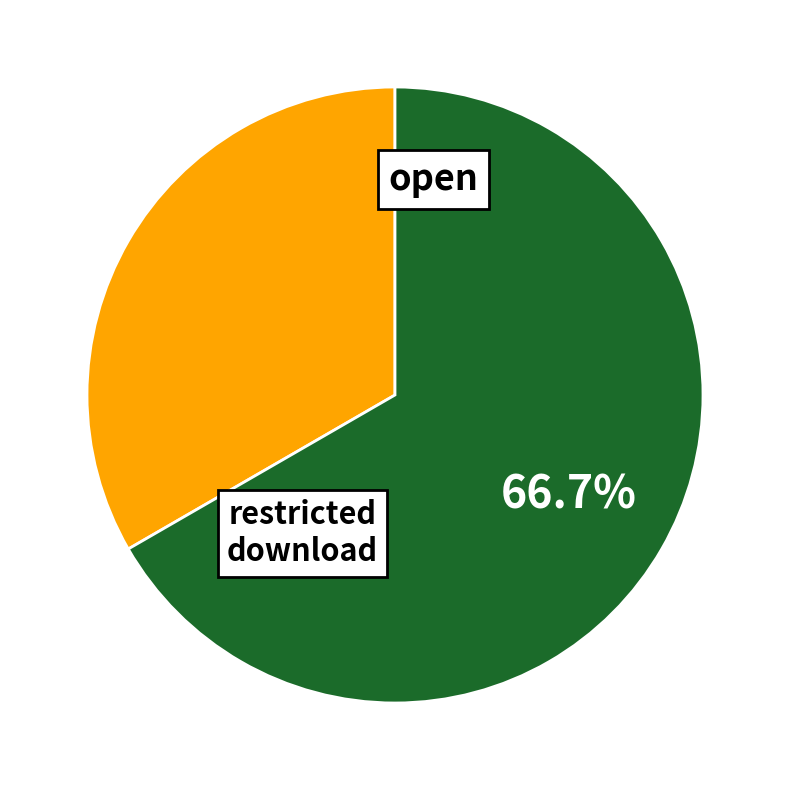

Is there a majority slice in this chart?

Yes